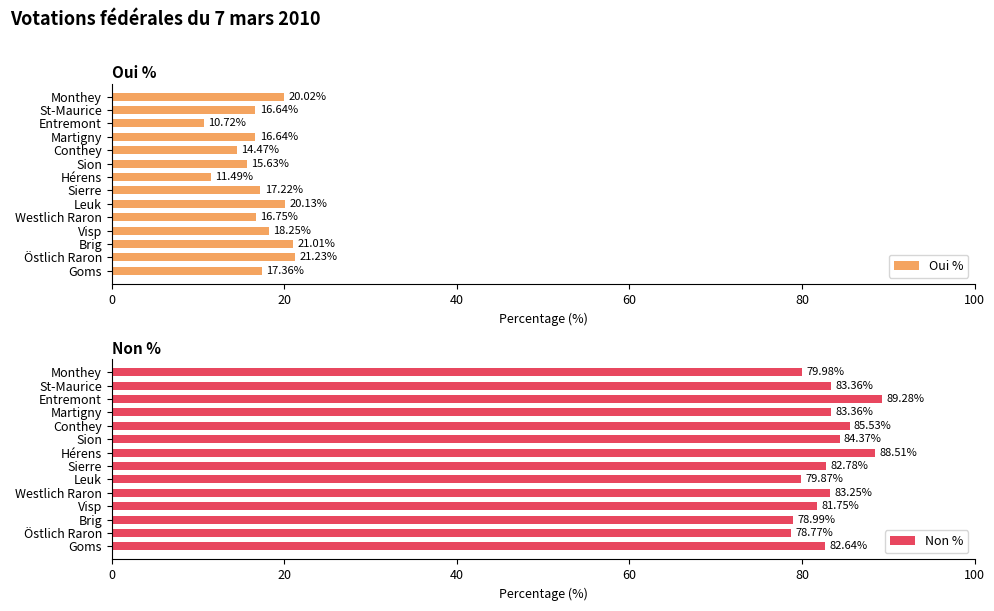

What is the sum of the Oui % values at Brig and Entremont?

31.7